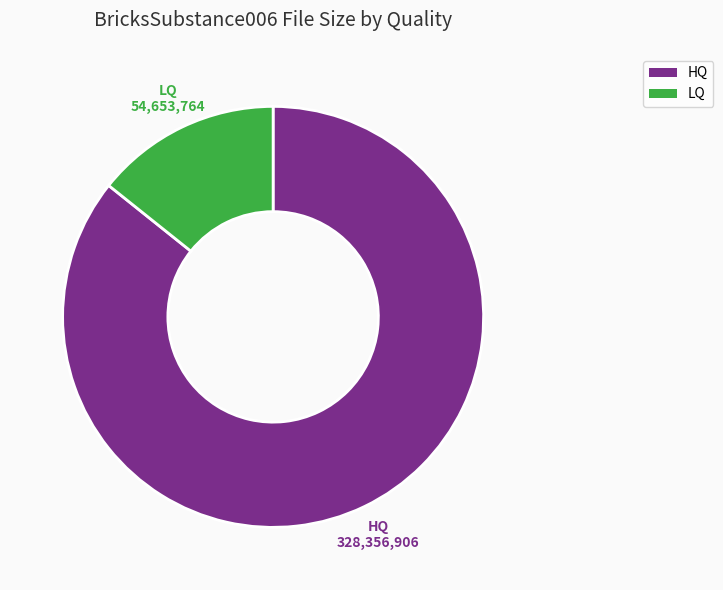

True or false: LQ accounts for 19% of the total.

False